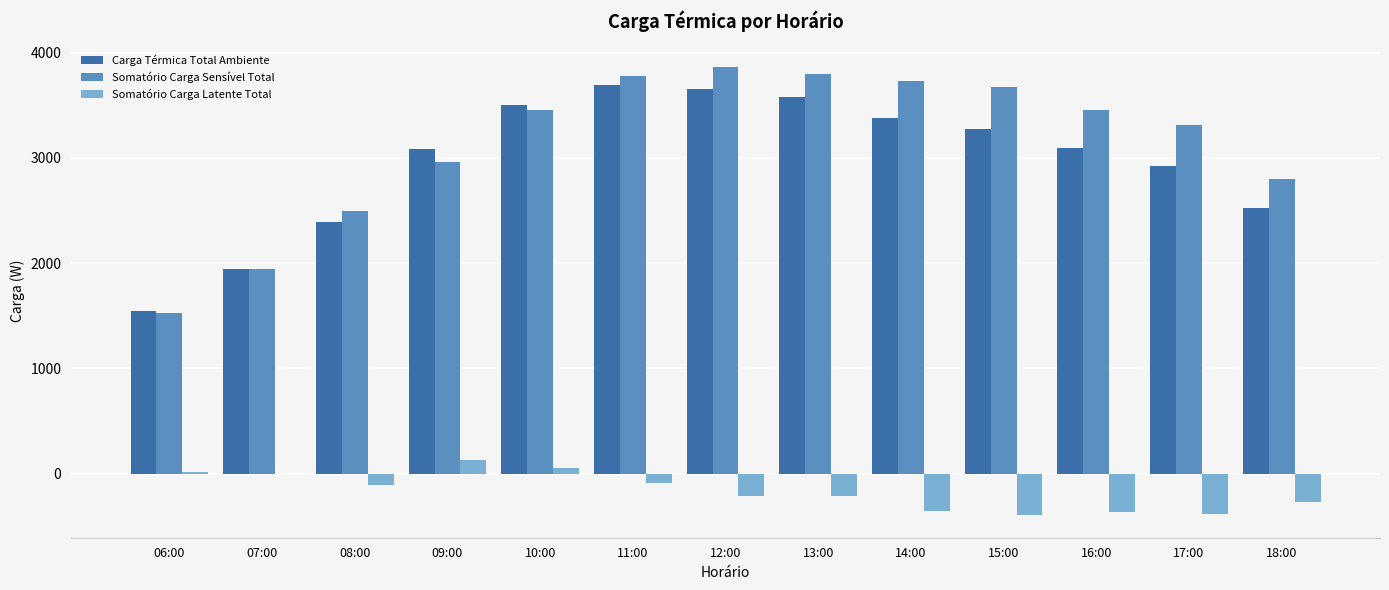

The Carga Térmica Total Ambiente series shows 3692.1 at 11:00. True or false?

True